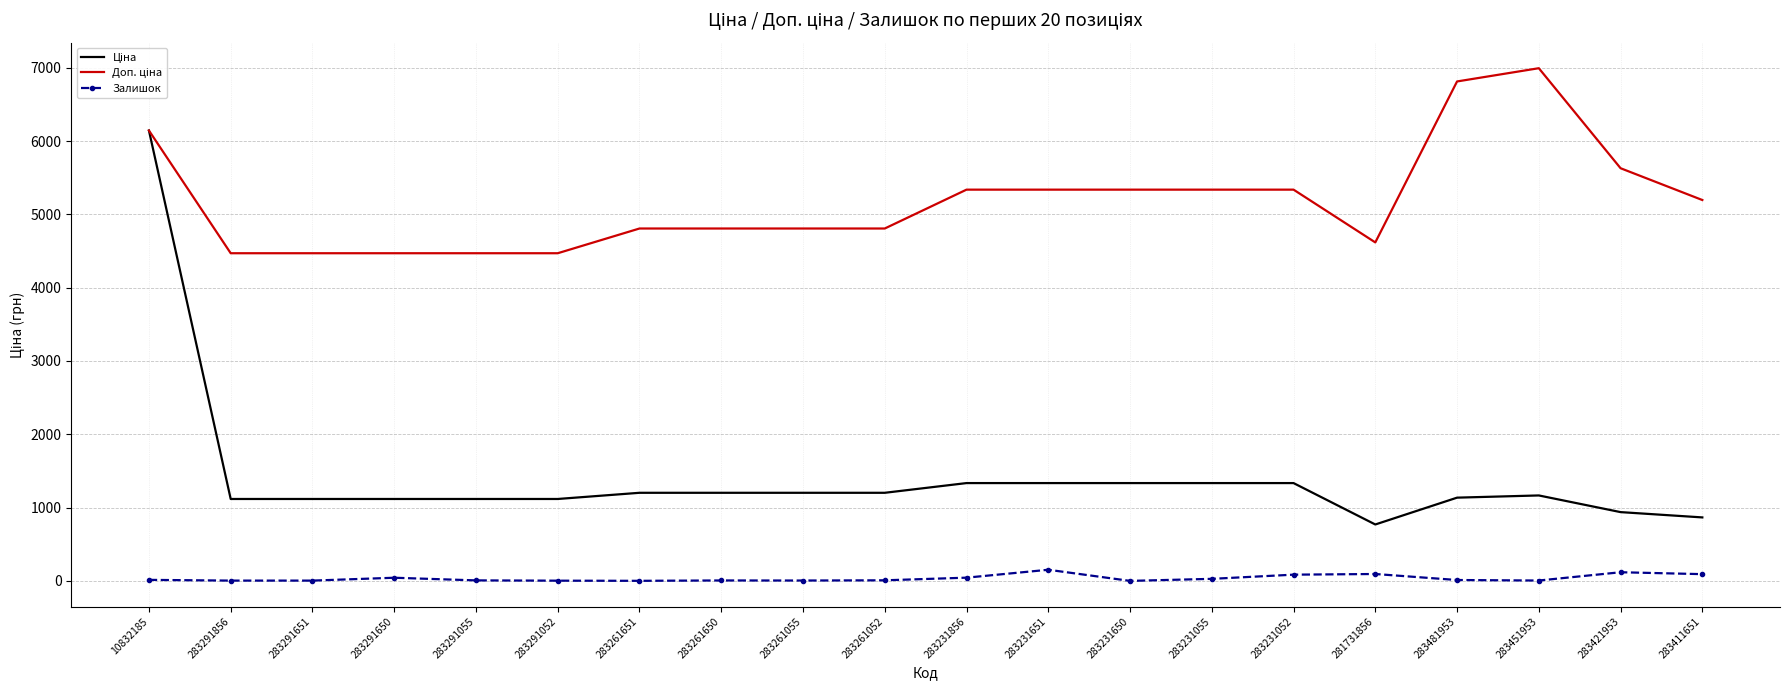

At which category is the sum across all series the highest?

10832185